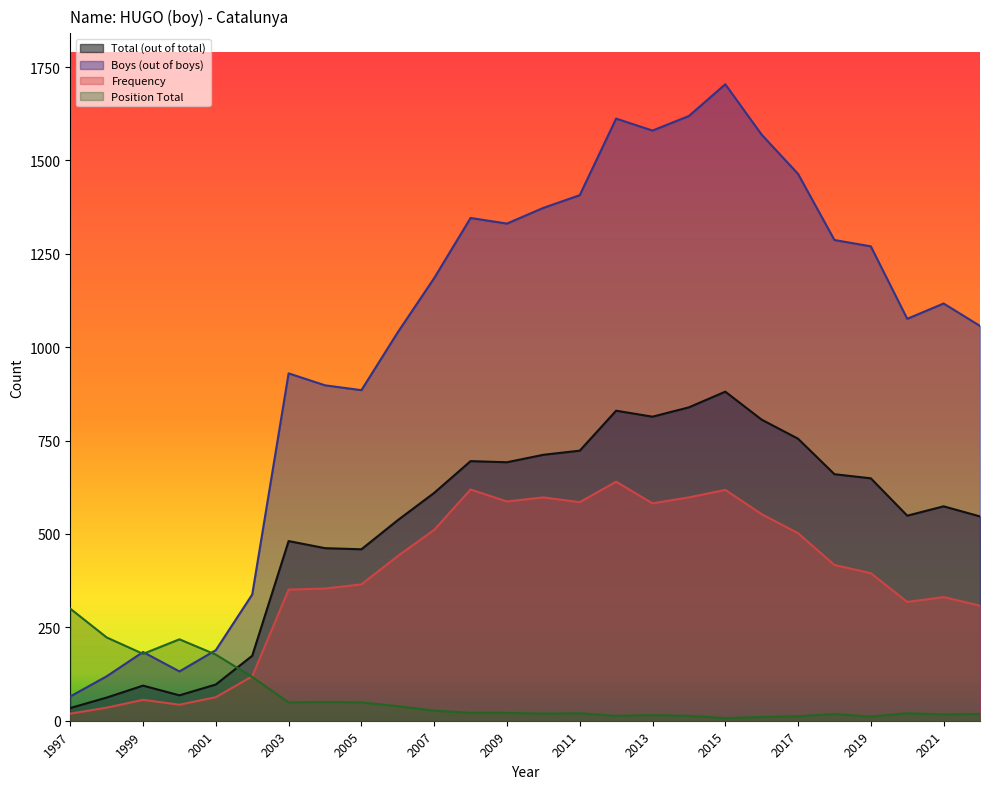

Between 2012 and 2009, which is larger?

2012